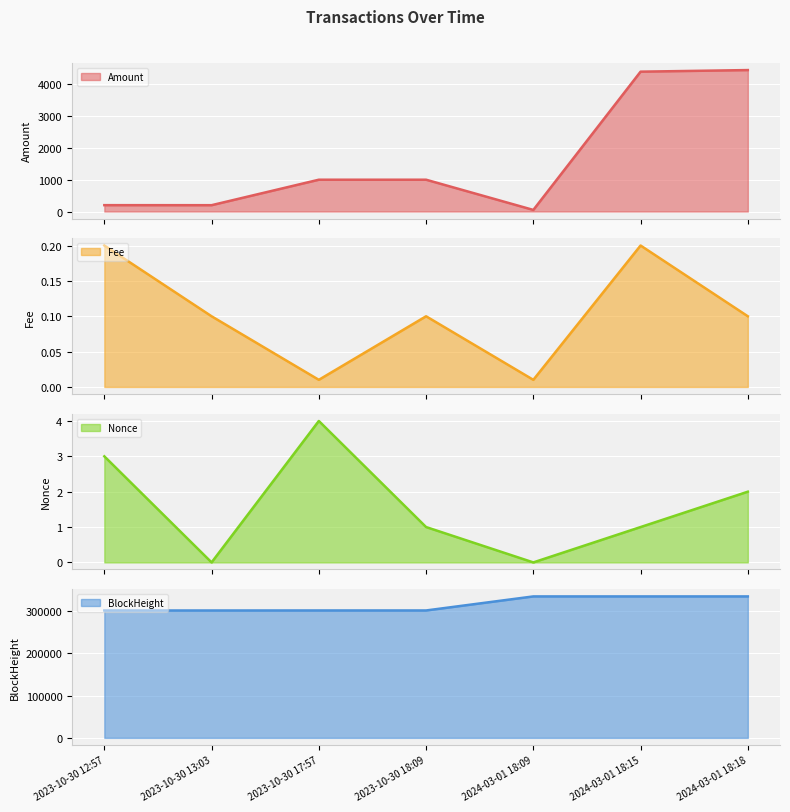

What is the label of the 6th point from the left?

2024-03-01 18:15